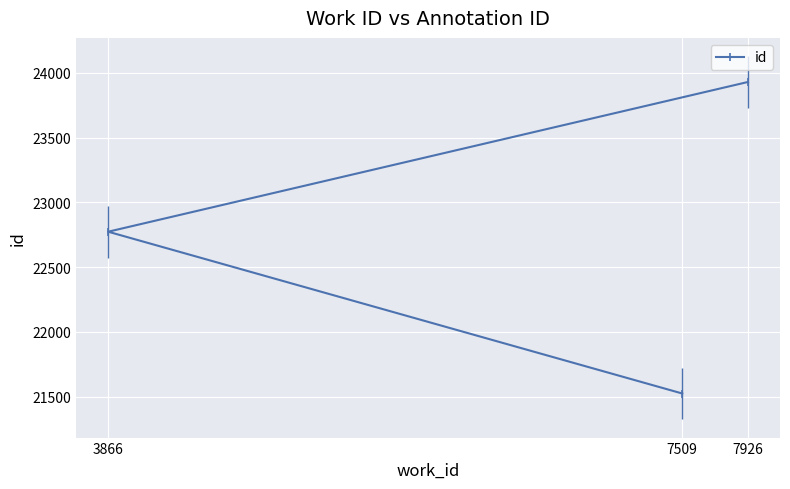

The chart shows a value of 23929 at 7926. True or false?

True